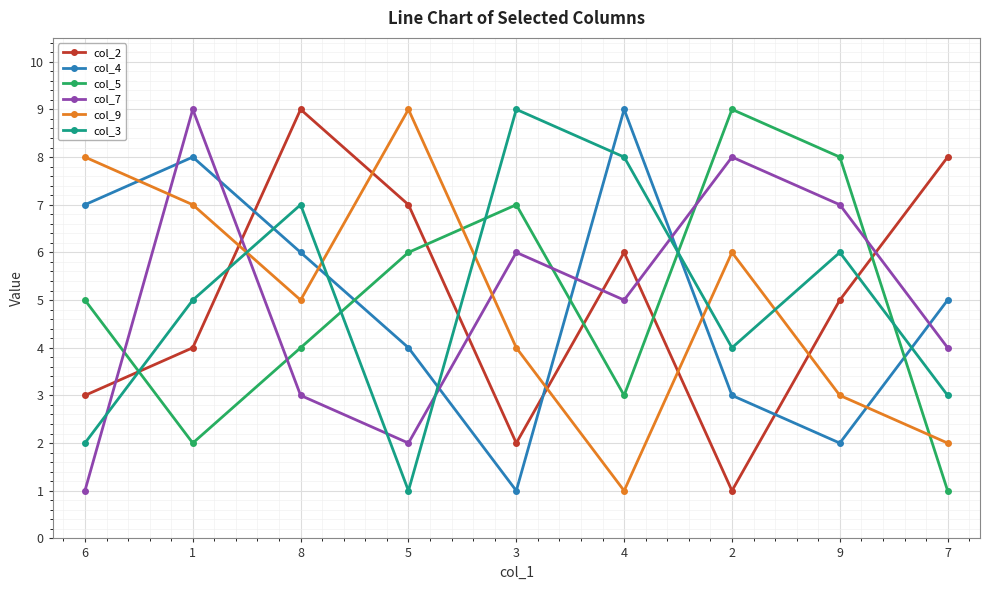

Read the col_4 value at 5.

4